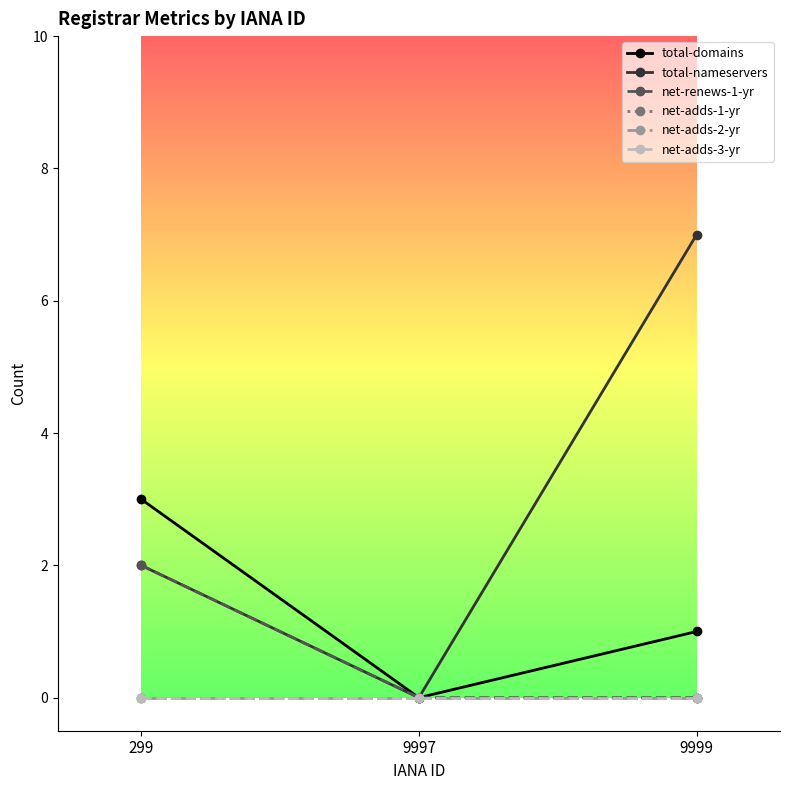

Reading right to left, what are all the values shown in this chart?

total-domains: 1	0	3
total-nameservers: 7	0	2
net-renews-1-yr: 0	0	2
net-adds-1-yr: 0	0	0
net-adds-2-yr: 0	0	0
net-adds-3-yr: 0	0	0